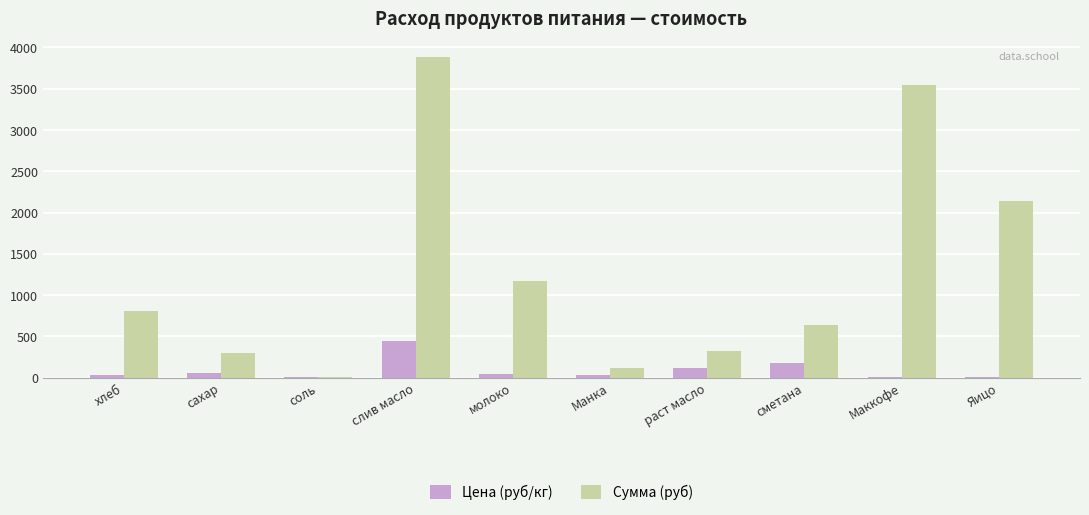

Read the Цена (руб/кг) value at сахар.

55.0